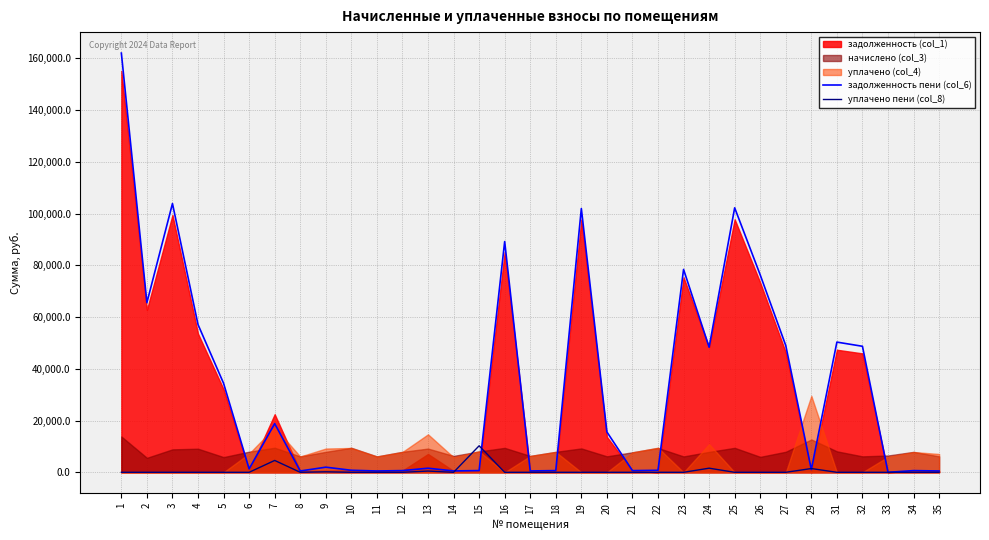

What is the maximum value for задолженность пени (col_6)?

162026.6